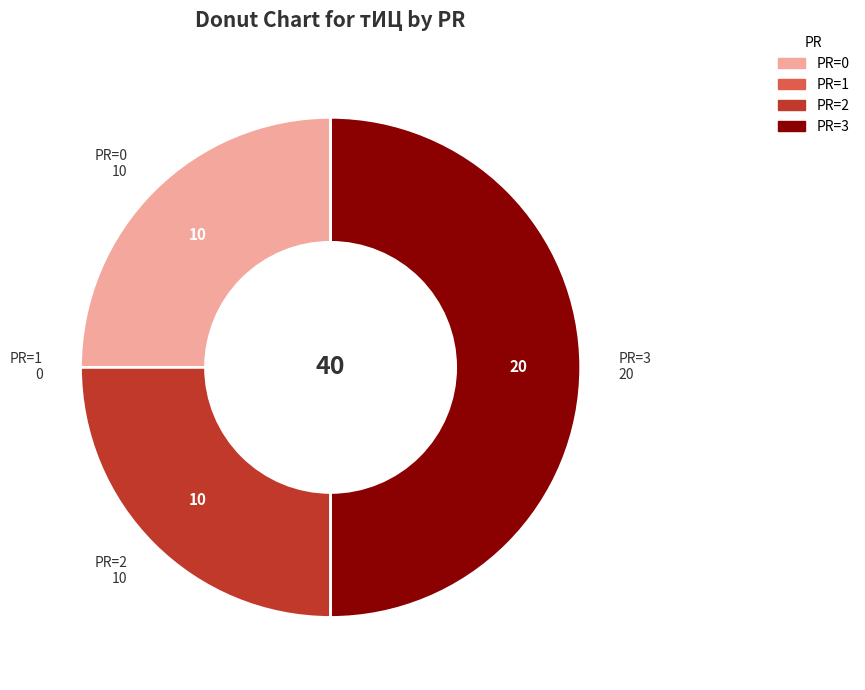

Does PR=0 represent more than half of the total?

No